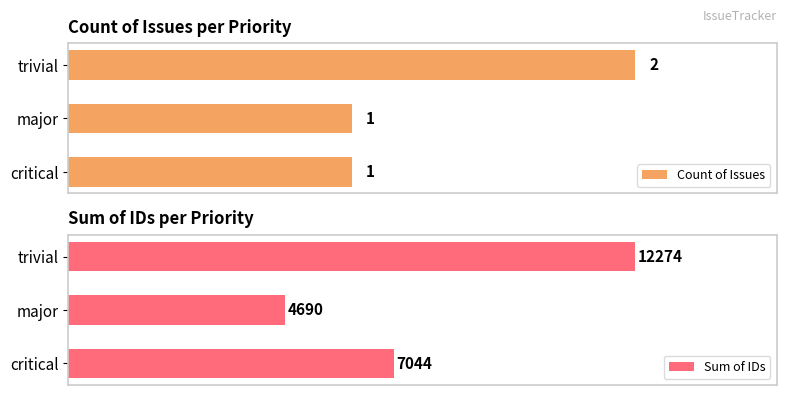

What are all the series names shown in the legend?

Count of Issues, Sum of IDs